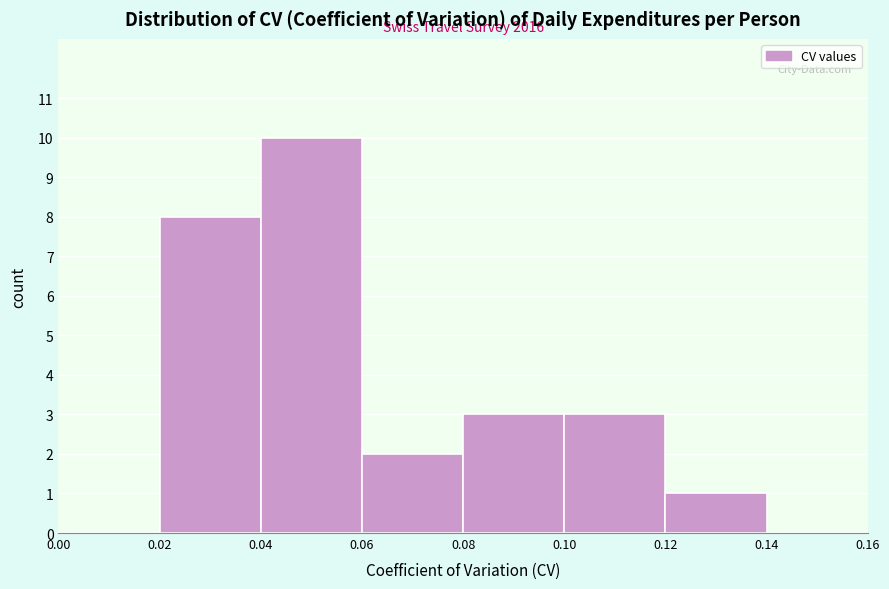

Which range on the x-axis has the tallest bar?

0.04 to 0.06